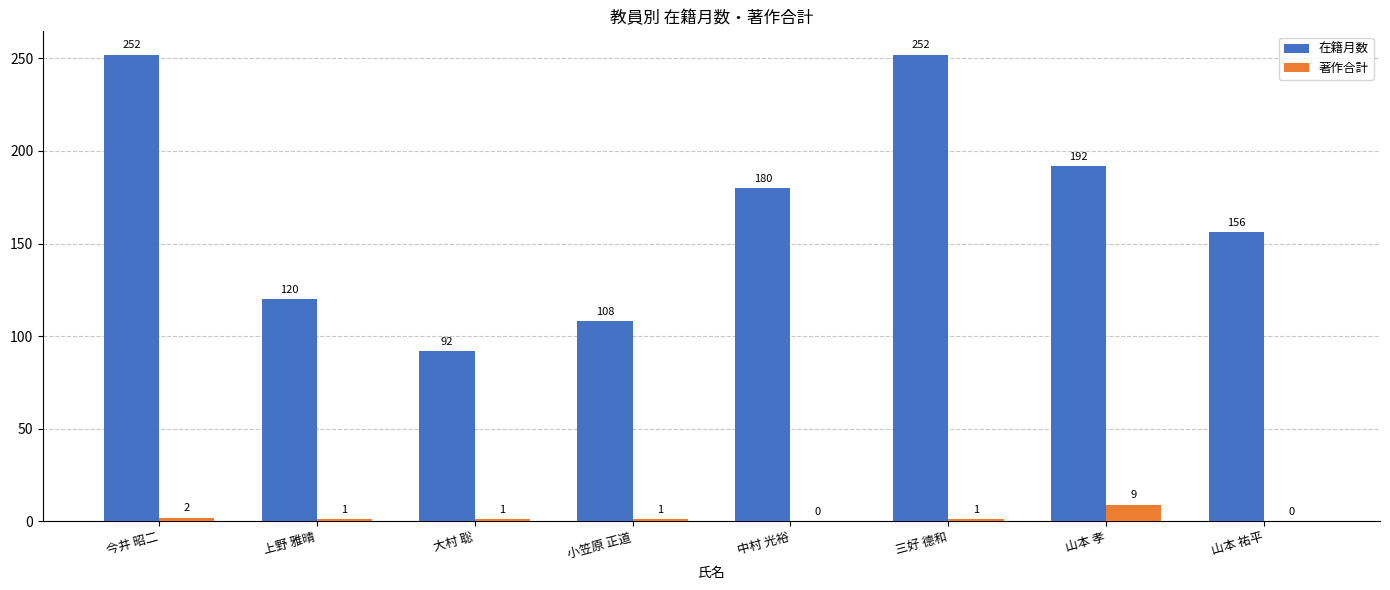

At which category is the sum across all series the highest?

今井 昭二